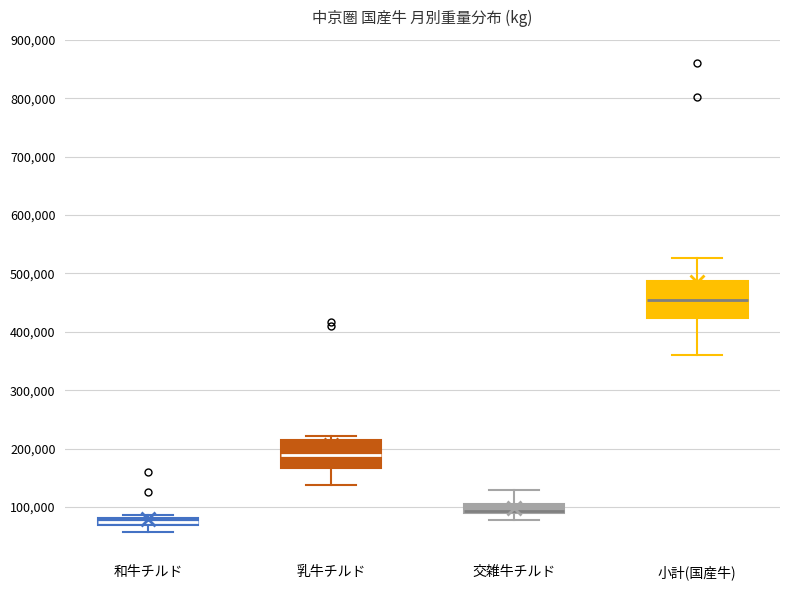

Where is the upper edge of the box for 和牛チルド on the y-axis? The values are not printed on the chart, so give them approximately, as read against the axis.

80000